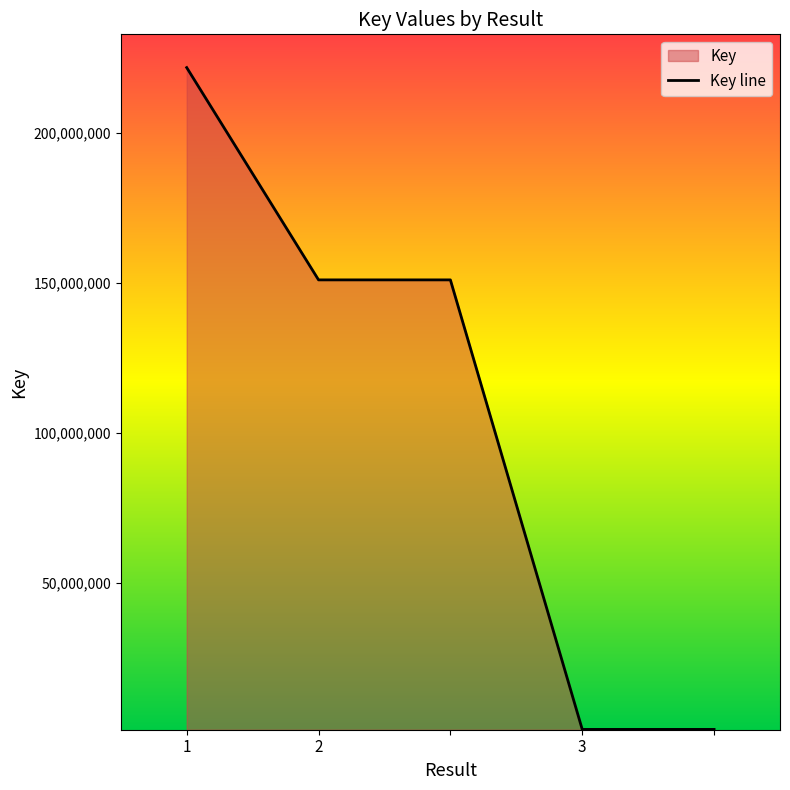

Read the value at 2.

150882507